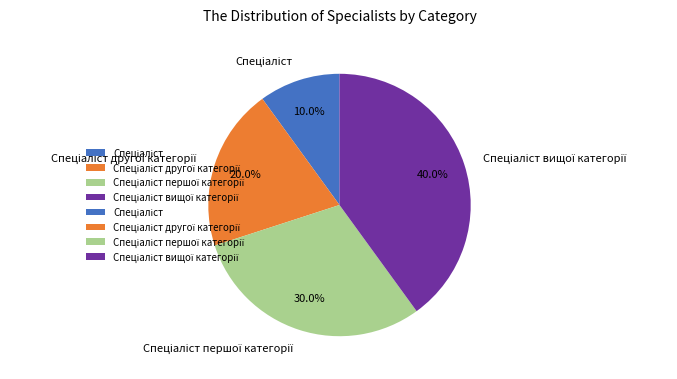

Is there a majority slice in this chart?

No